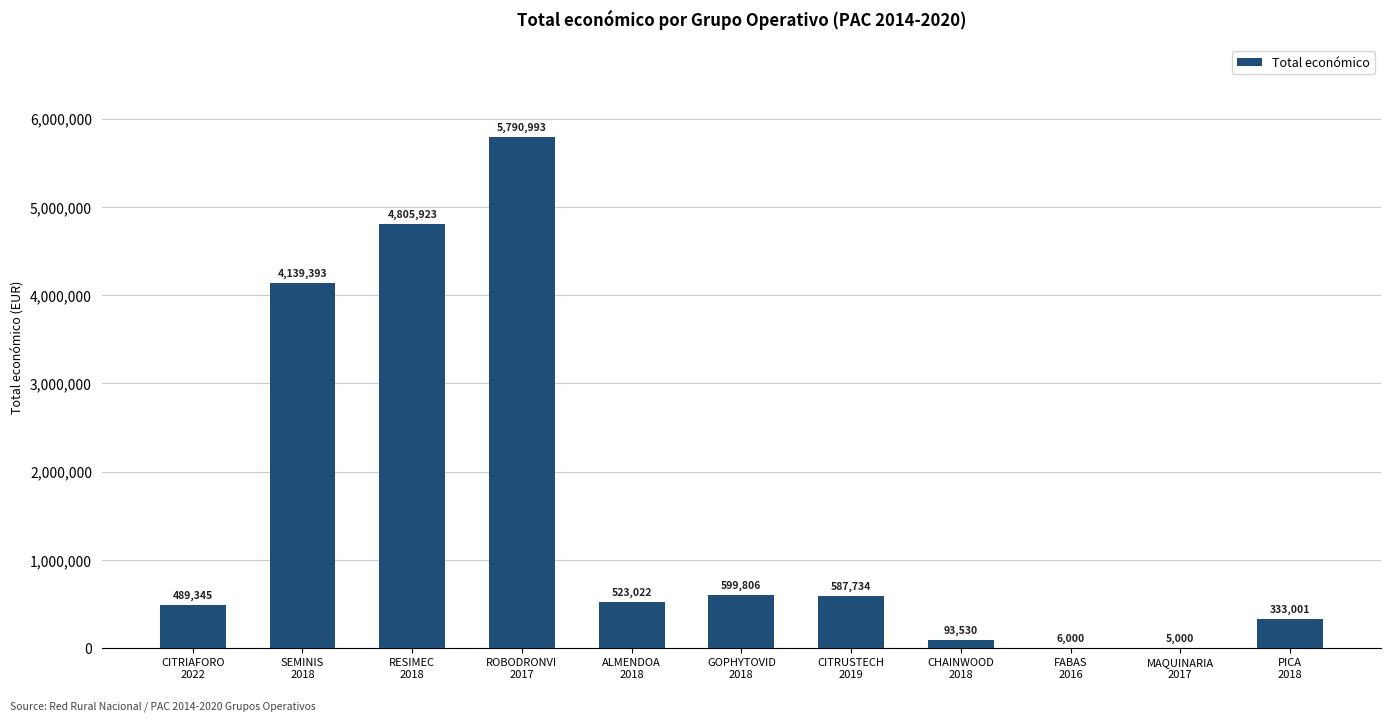

What is the sum of all values?

17373747